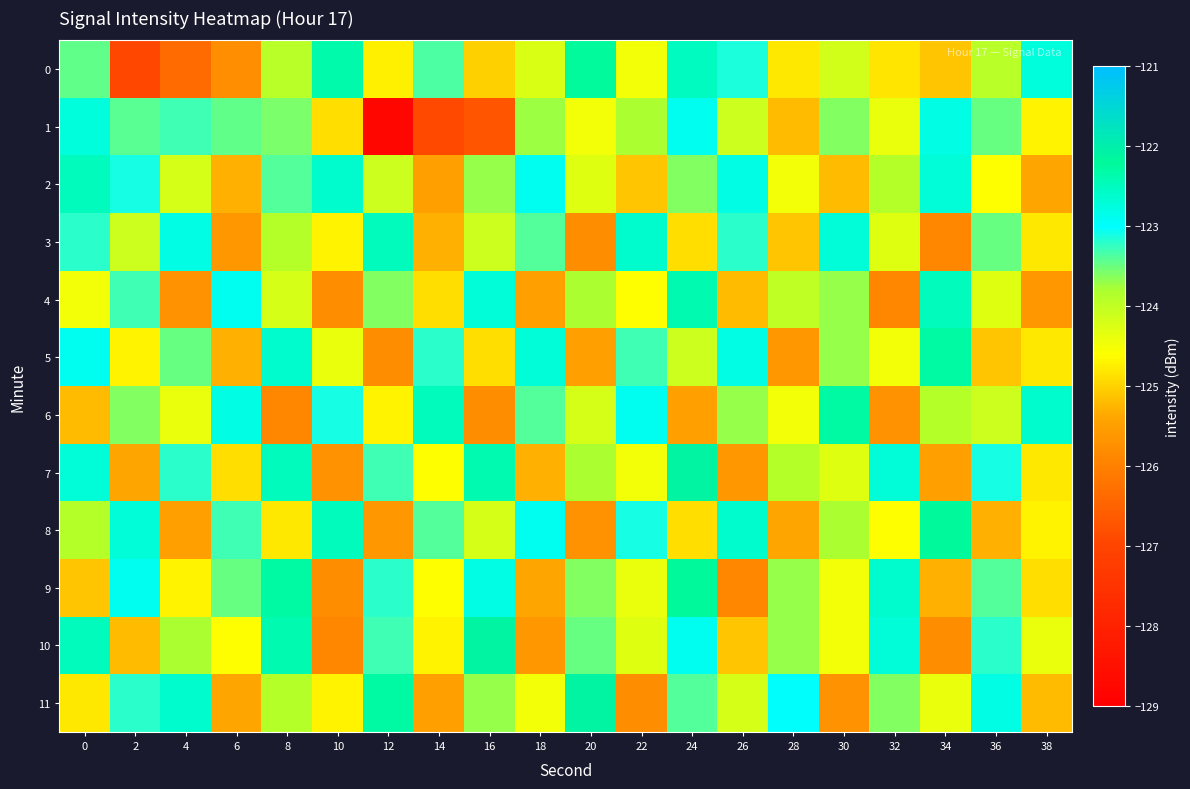

At how many categories does at least one series exceed -123?

19